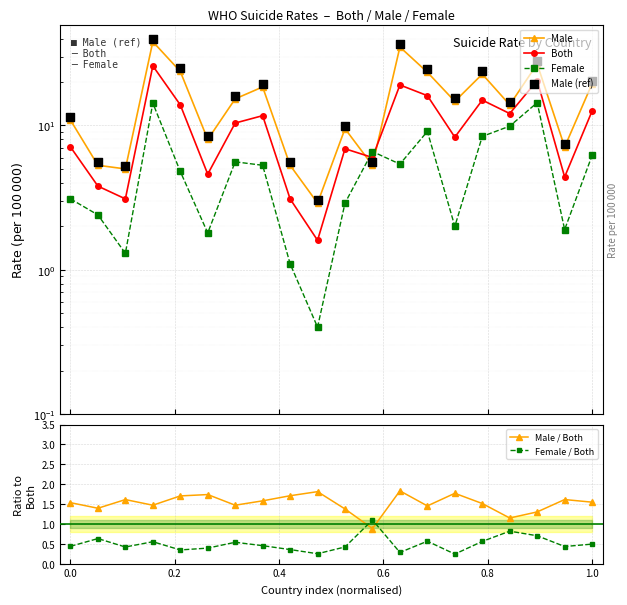

At how many categories does at least one series exceed 0?

20